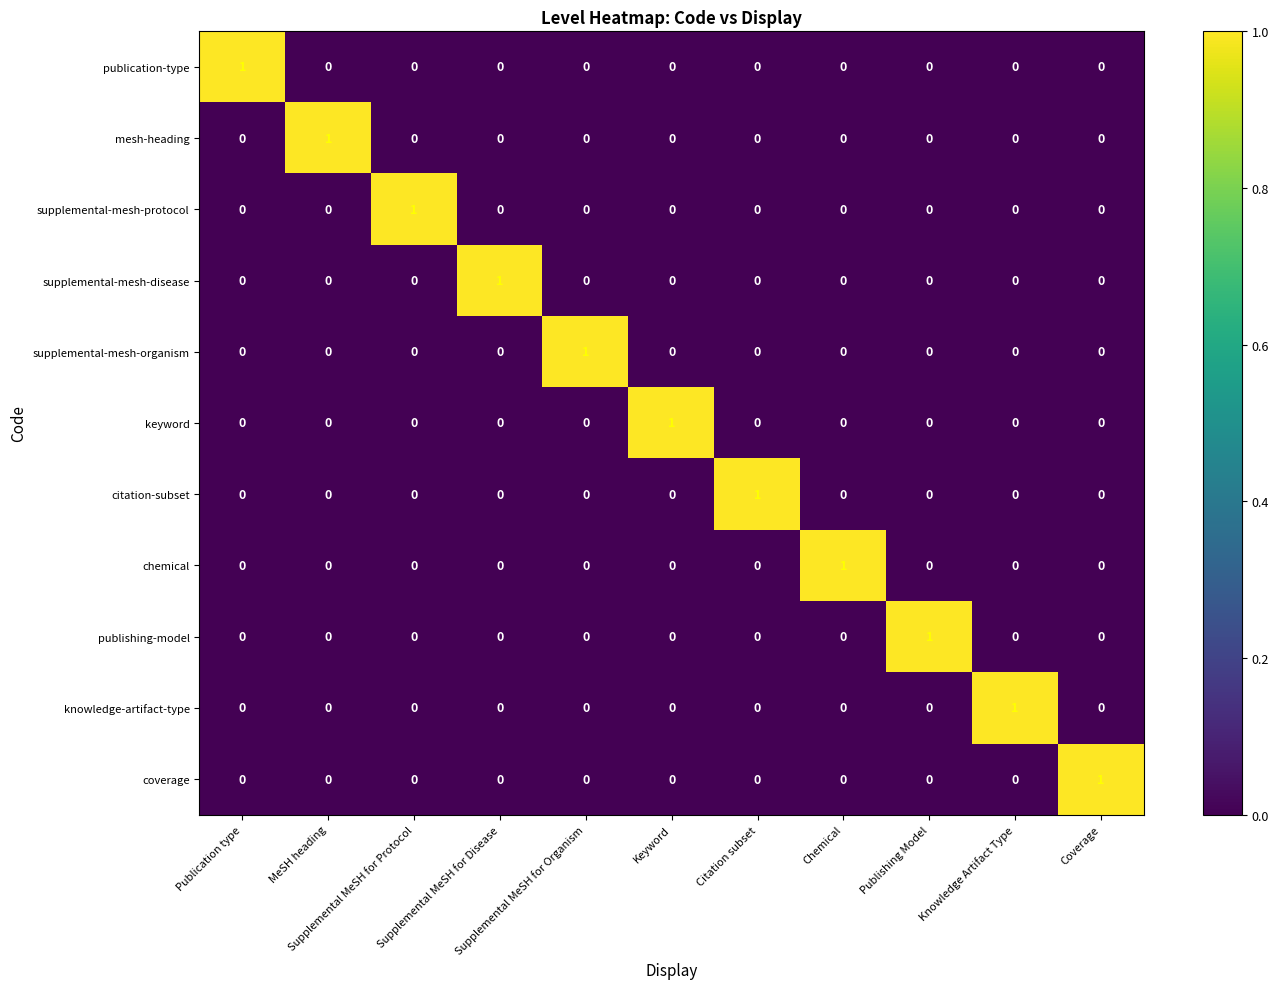

What is the total value across all series at Keyword?

1